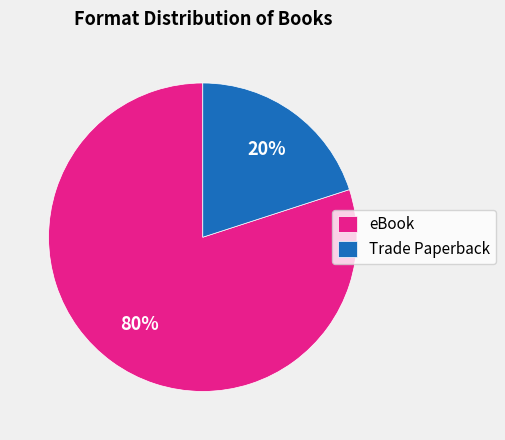

Does any single category account for the majority?

Yes